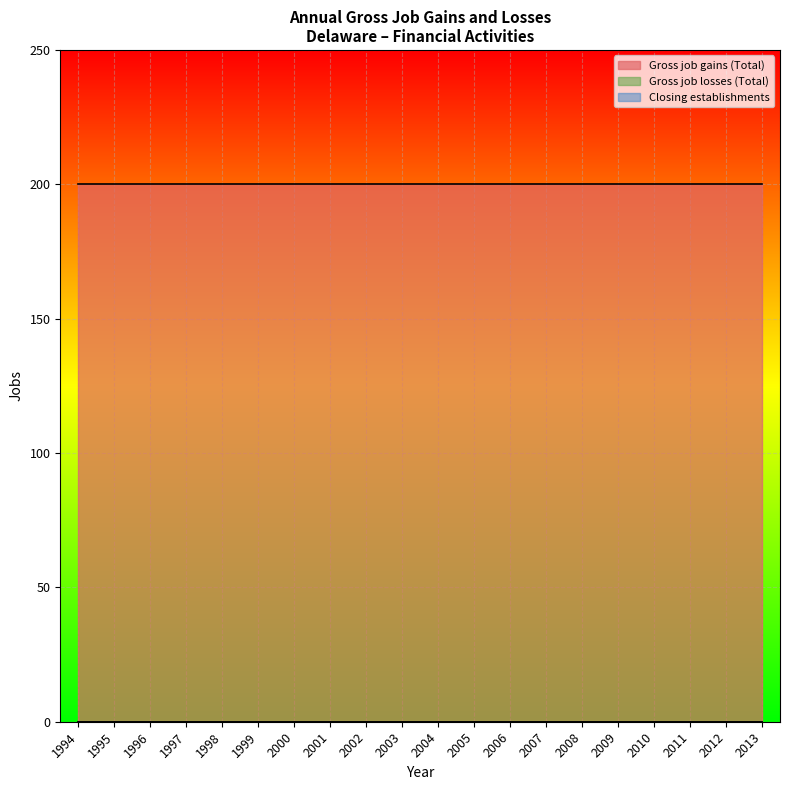

What is the approximate value of Gross job gains (Total) at 2000?

200